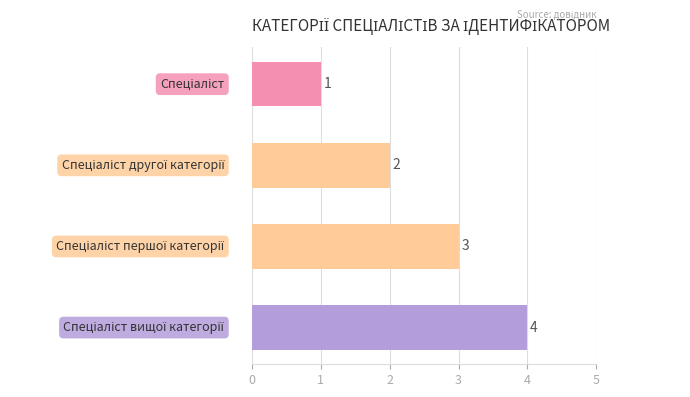

What is the sum of all values?

10